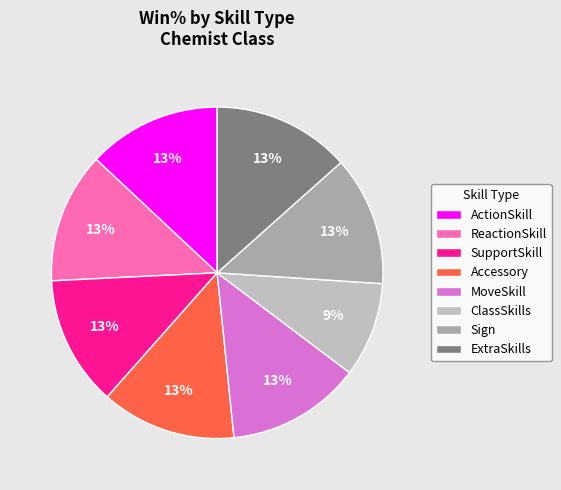

To the nearest percent, what is the average slice percentage?

12%